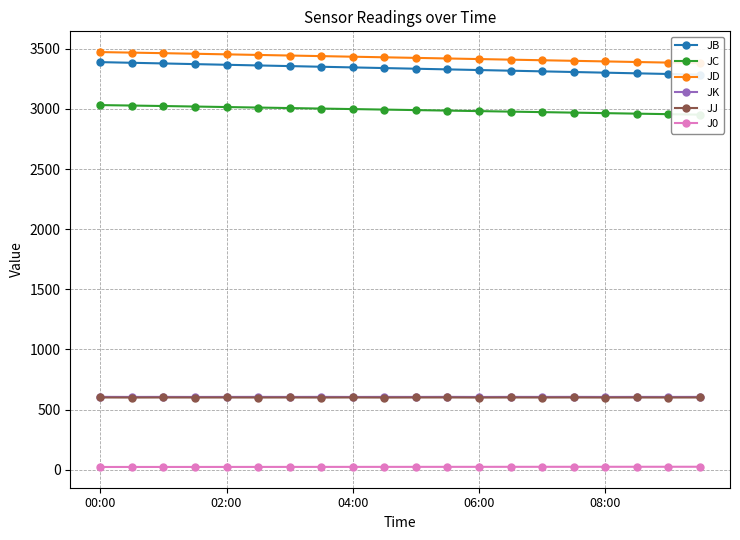

At which category is the sum across all series the highest?

00:00